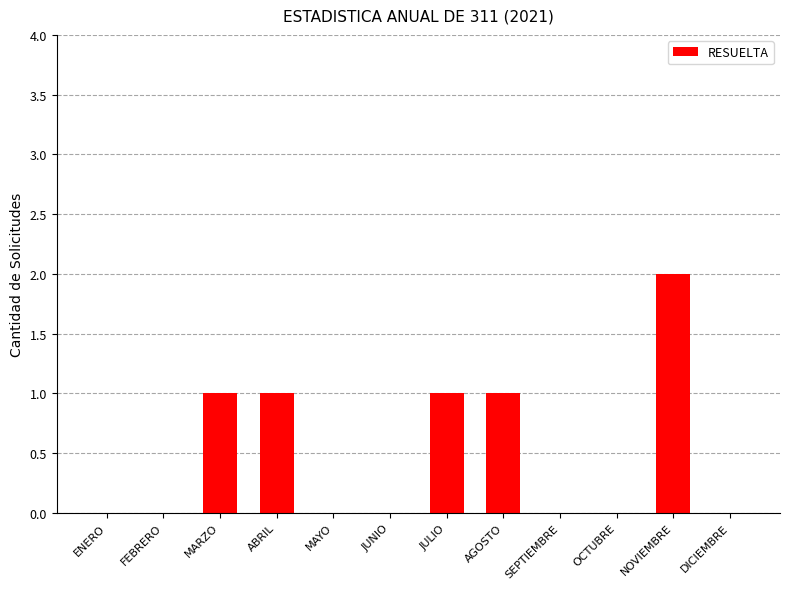

Which label corresponds to the largest value in the chart?

NOVIEMBRE